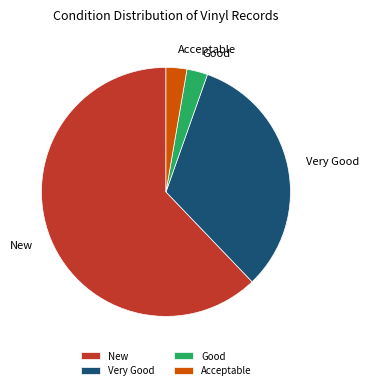

Combined, do Acceptable and Good account for over 50%?

No